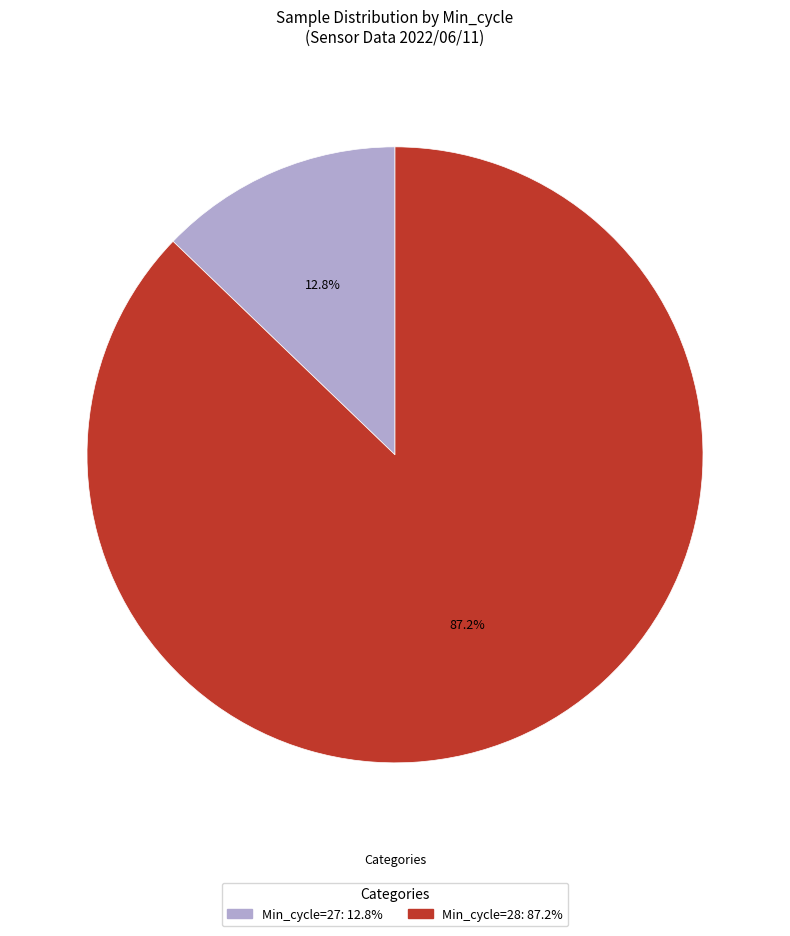

How many slices are in this pie chart?

2